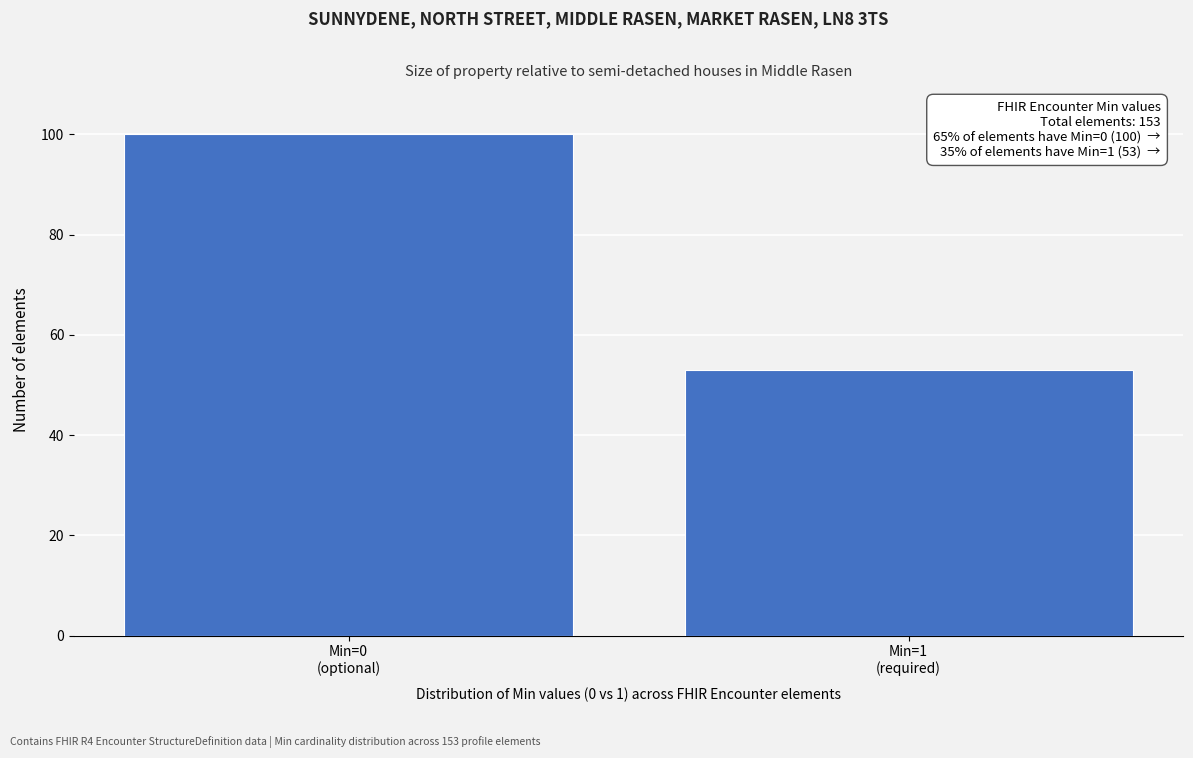

Reading right to left, extract all data points from this chart.

53	100